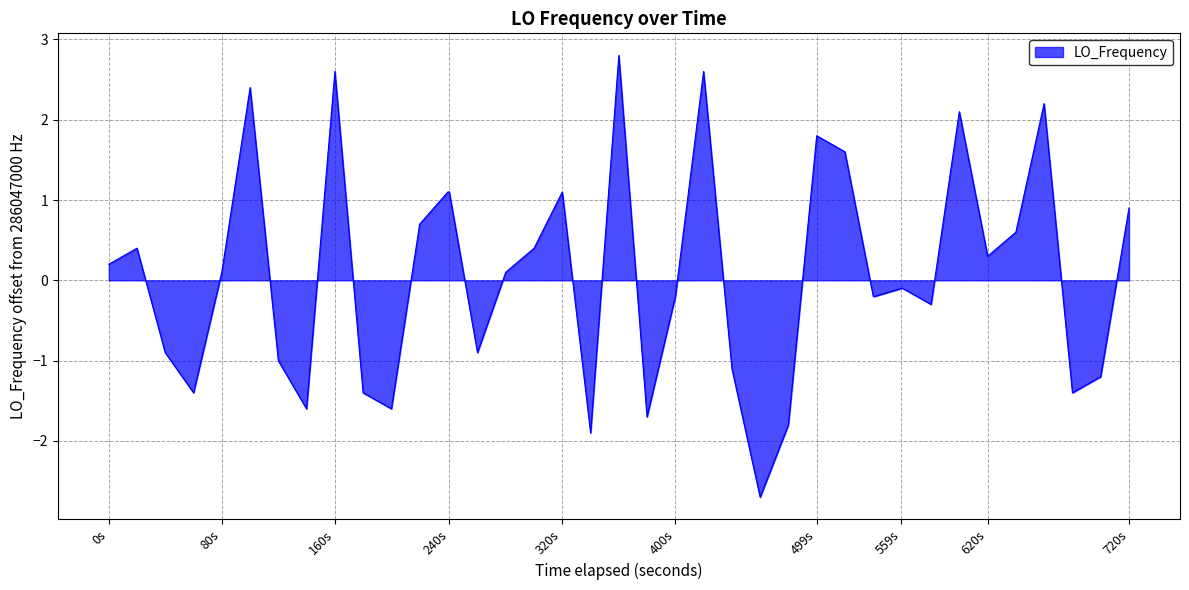

What is the difference between the maximum and minimum values?

5.5